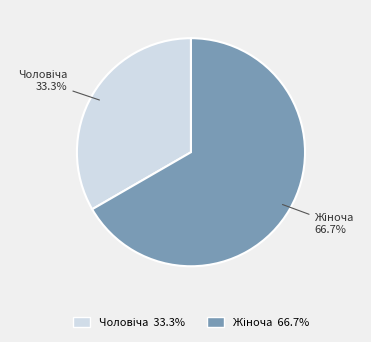

Is there any slice that represents more than half of the pie?

Yes